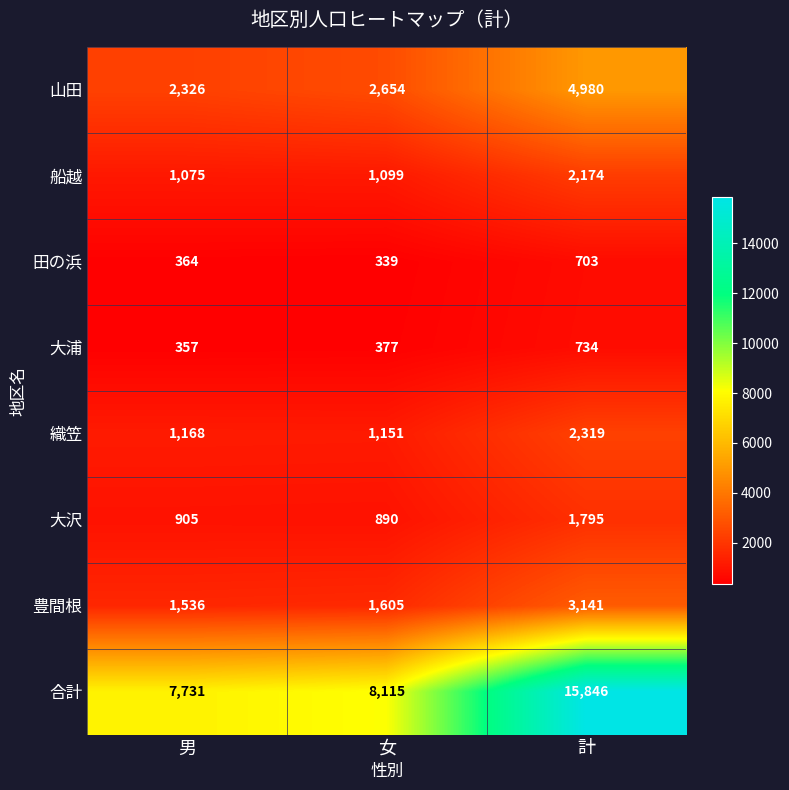

At which label is 大浦 closest to 545?

女